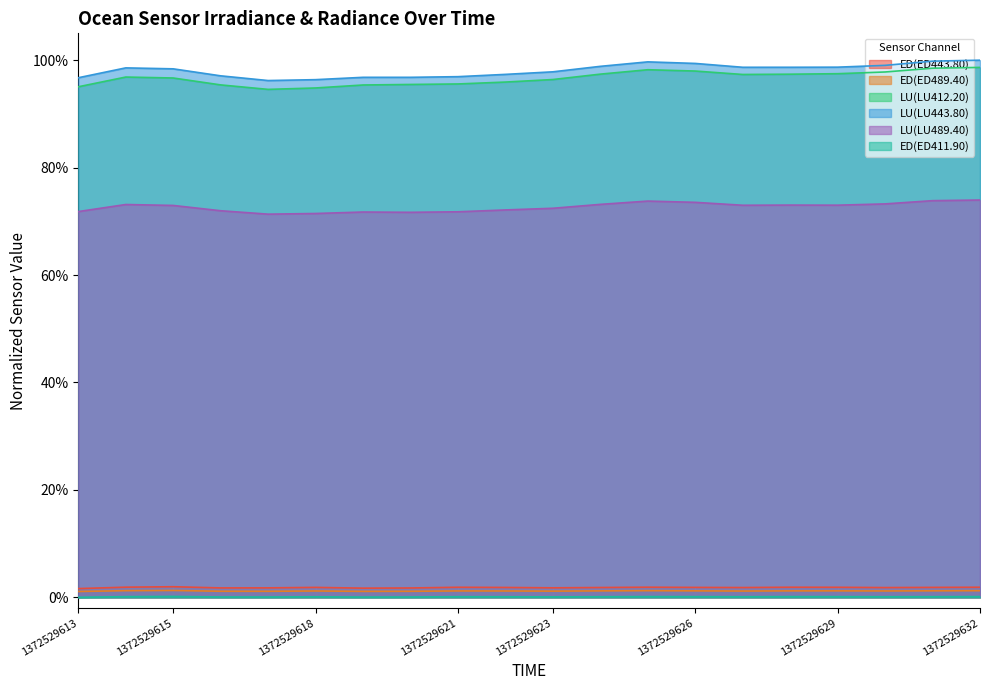

True or false: ED(ED411.90) and ED(ED443.80) intersect in this chart.

False